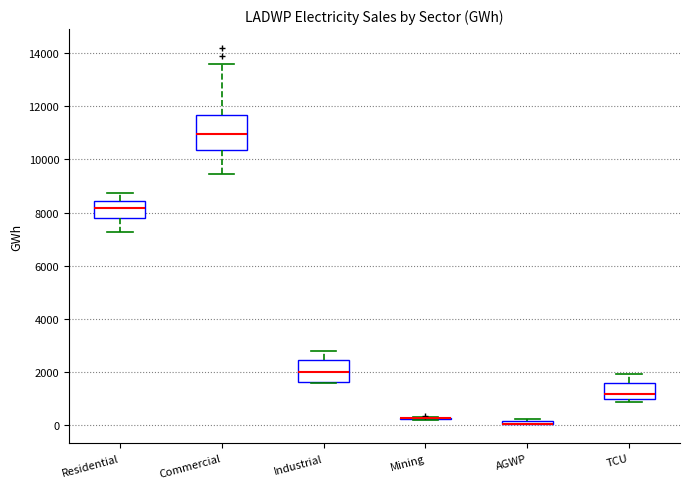

Where is the lower edge of the box for AGWP on the y-axis? The values are not printed on the chart, so give them approximately, as read against the axis.

0